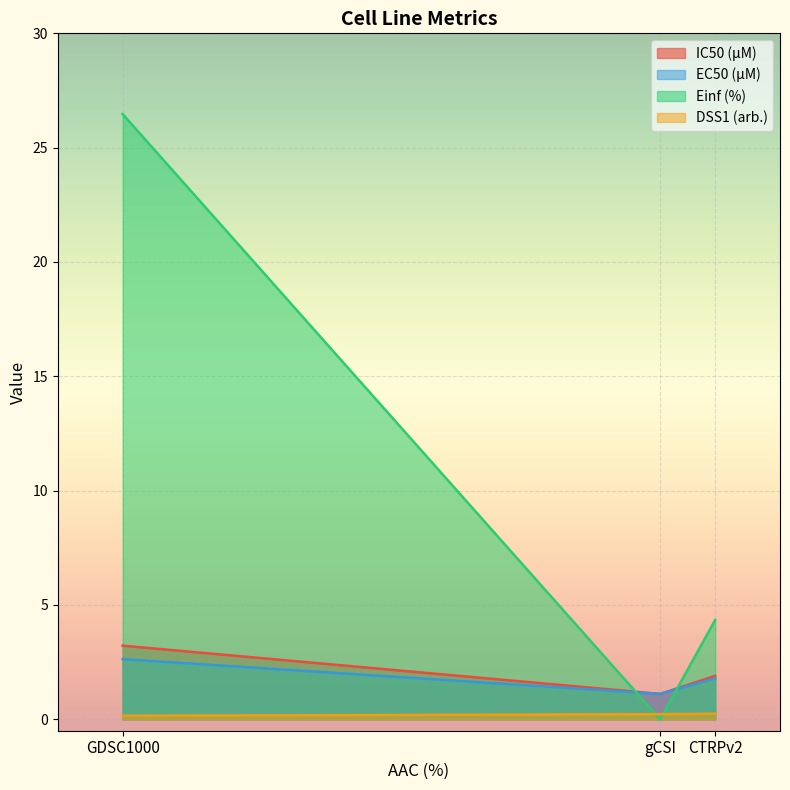

Between gCSI and CTRPv2, which is larger?

CTRPv2